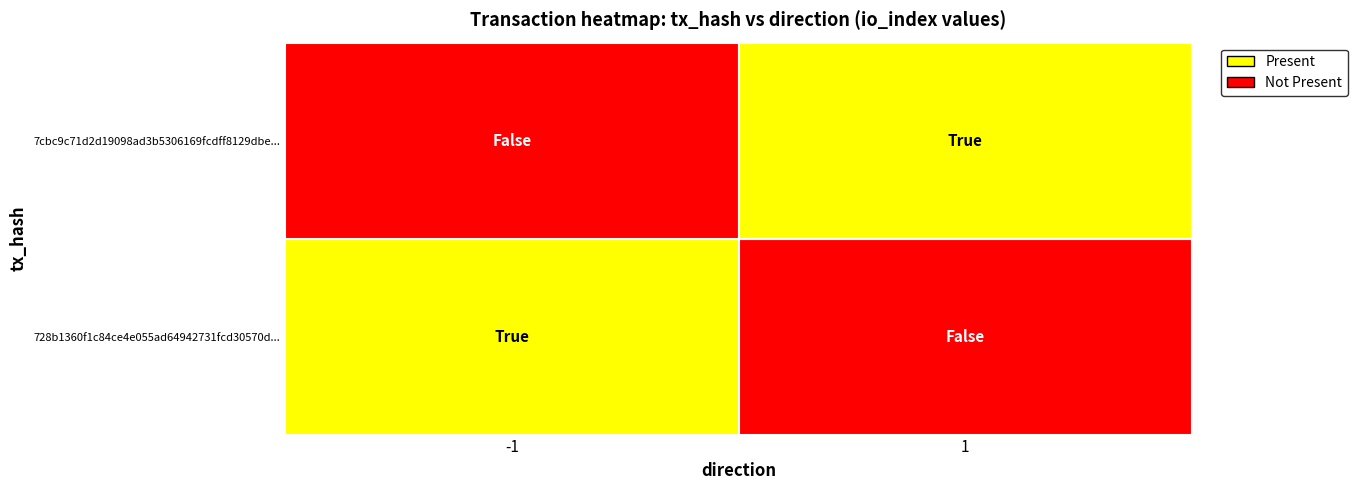

What is the smallest value displayed?

-1